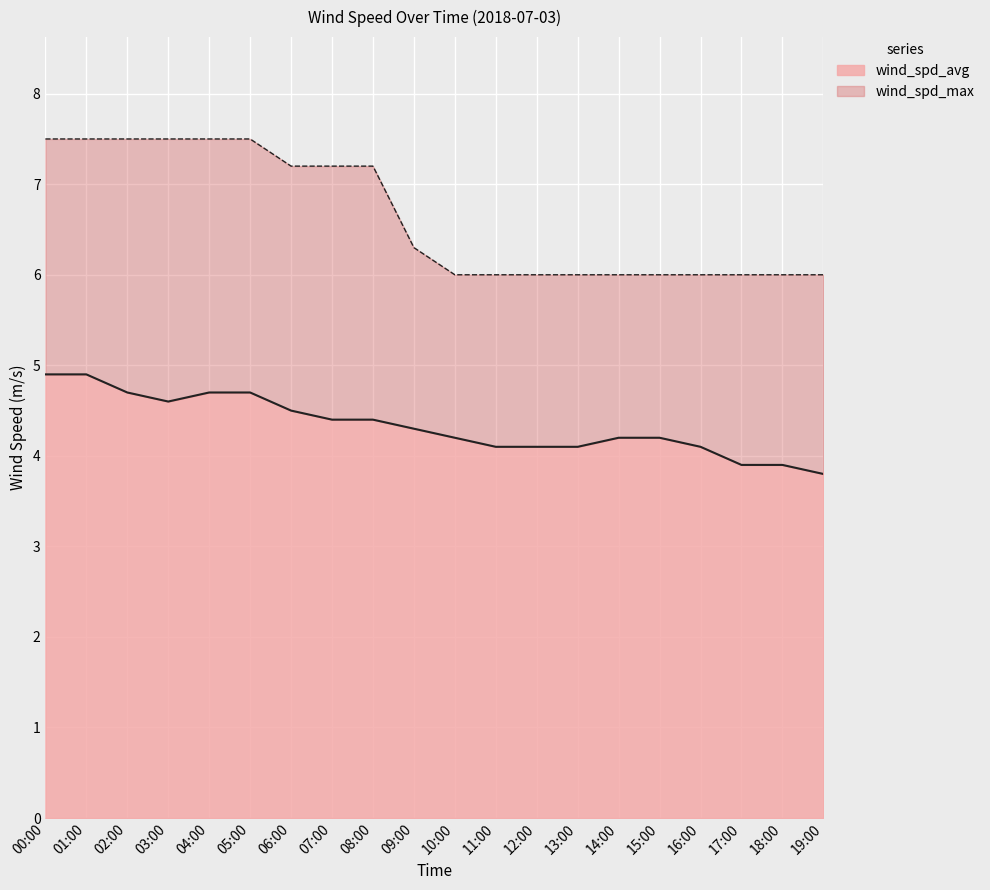

What is the difference between the maximum and minimum values in the wind_spd_max series?

1.5